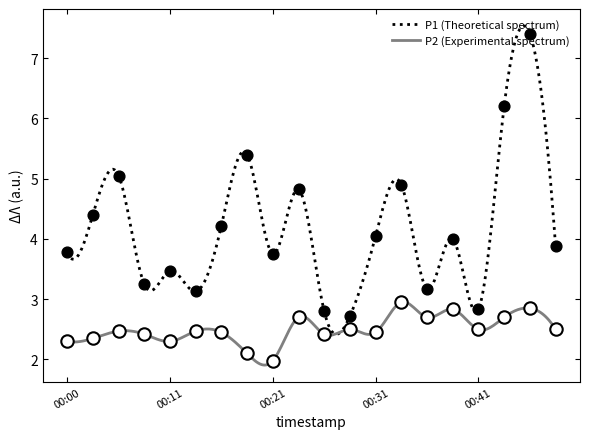

Which series contains the lowest Y value?

P2